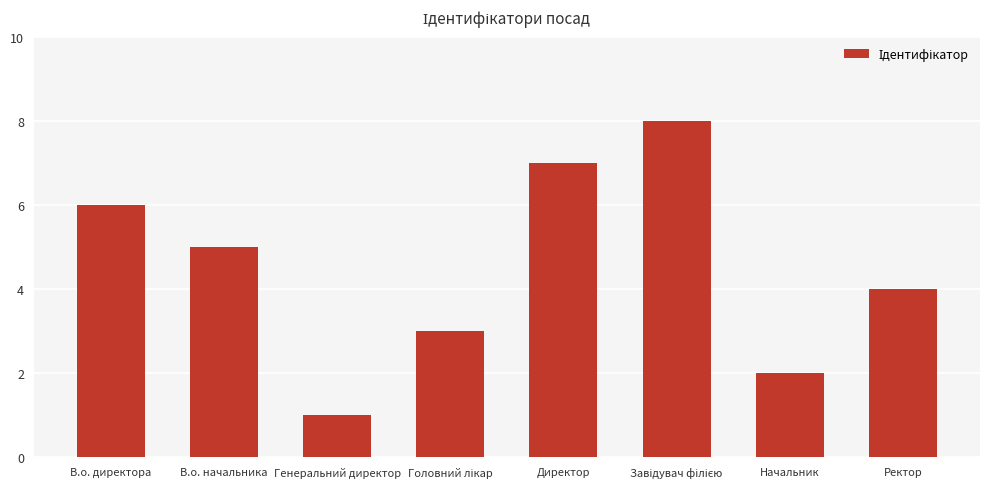

Reading right to left, list all the values displayed in this chart.

4	2	8	7	3	1	5	6